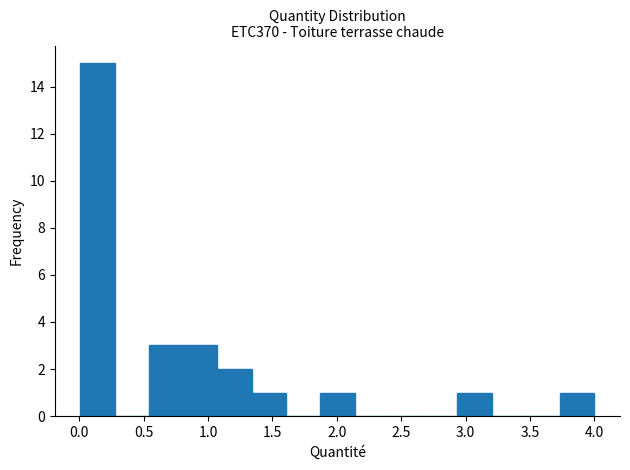

How tall is the bar that spans 1.05 to 1.35 on the x-axis? Neither the bar edges nor the heights are printed on the chart, so give them approximately, as read against the axes.

2